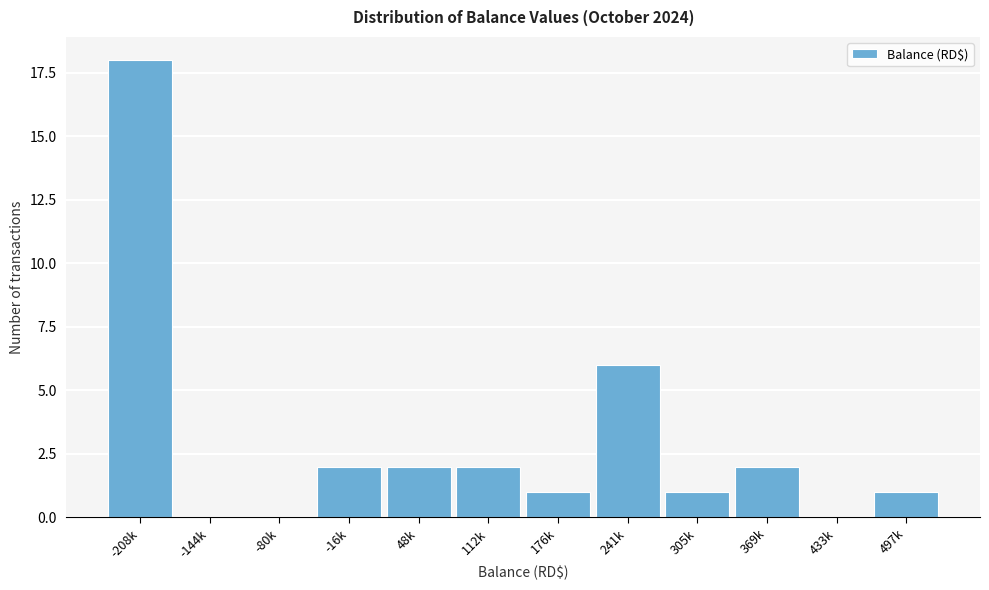

Reading left to right, list all the values displayed in this chart.

-208k=18	-144k=0	-80k=0	-16k=2	48k=2	112k=2	176k=1	241k=6	305k=1	369k=2	433k=0	497k=1